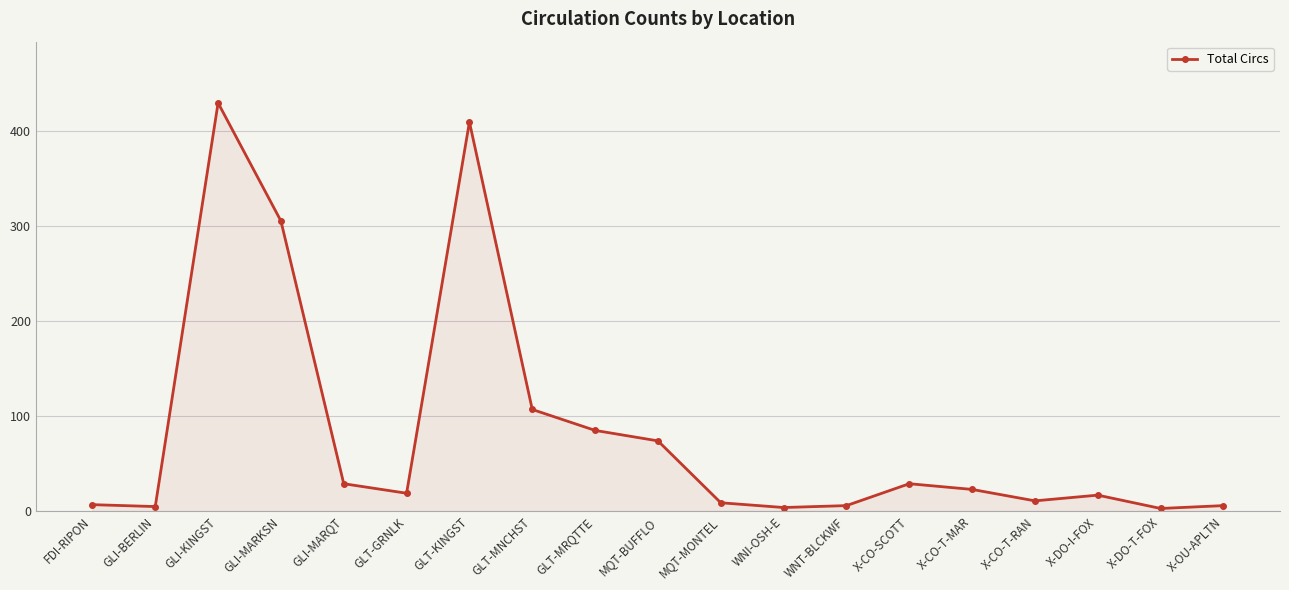

What is the change in value from GLT-KINGST to WNT-BLCKWF?

-403